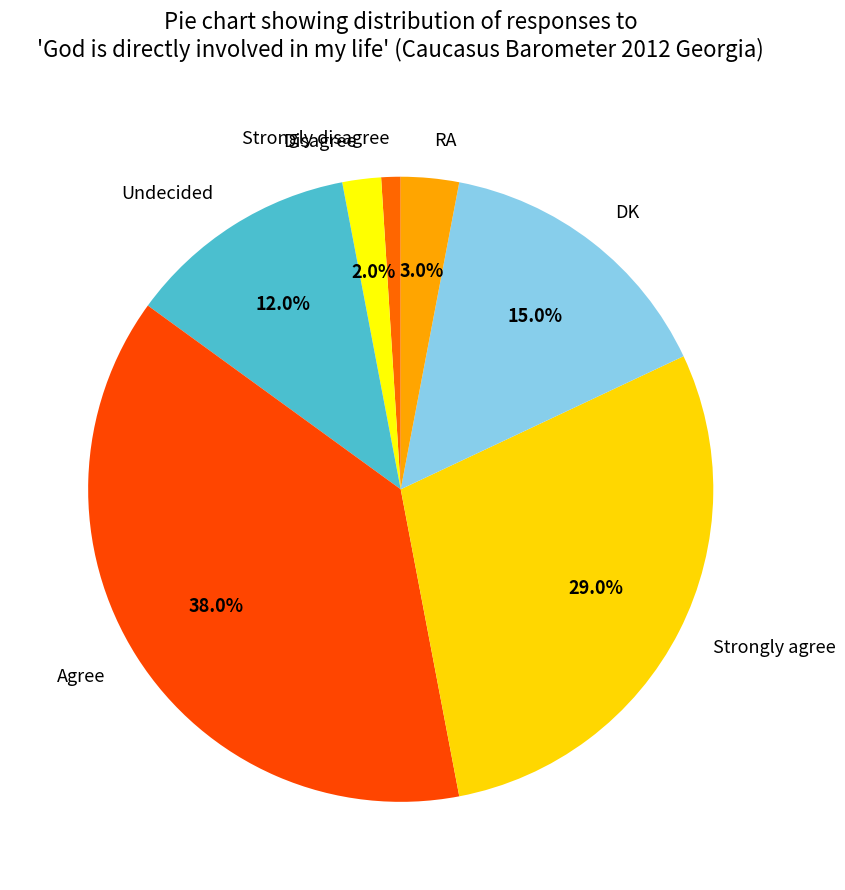

Is it true that Strongly disagree is 1% of the pie?

True